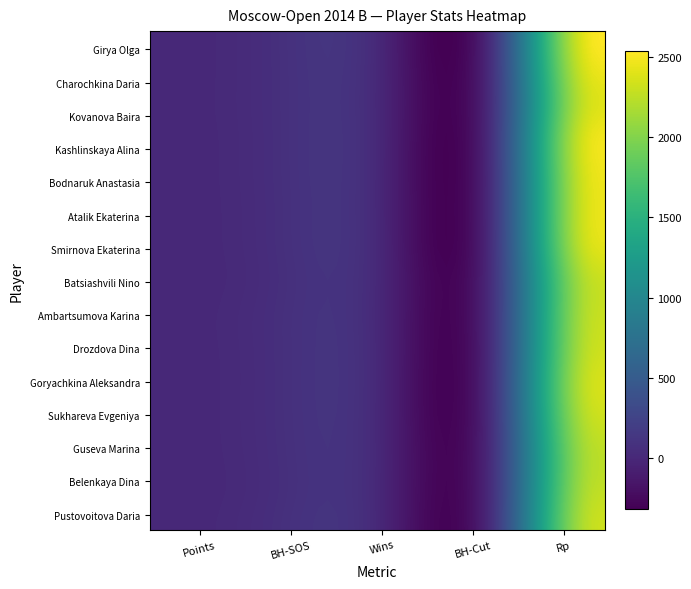

Reading left to right, list all the values displayed in this chart.

Girya Olga: 0=7.5	1=54.0	2=7.0	3=38.5	4=2534.0
Charochkina Daria: 0=7.0	1=53.5	2=6.0	3=39.0	4=2469.0
Kovanova Baira: 0=7.0	1=53.5	2=5.0	3=36.5	4=2397.0
Kashlinskaya Alina: 0=7.0	1=52.0	2=6.0	3=41.0	4=2476.0
Bodnaruk Anastasia: 0=7.0	1=51.5	2=5.0	3=36.5	4=2462.0
Atalik Ekaterina: 0=7.0	1=49.5	2=5.0	3=36.5	4=2446.0
Smirnova Ekaterina: 0=7.0	1=48.5	2=6.0	3=33.0	4=2415.0
Batsiashvili Nino: 0=7.0	1=45.0	2=6.0	3=33.0	4=2301.0
Ambartsumova Karina: 0=6.5	1=51.0	2=4.0	3=34.0	4=2294.0
Drozdova Dina: 0=6.5	1=50.5	2=6.0	3=33.5	4=2322.0
Goryachkina Aleksandra: 0=6.5	1=50.0	2=6.0	3=36.5	4=2360.0
Sukhareva Evgeniya: 0=6.5	1=49.5	2=5.0	3=32.5	4=2304.0
Guseva Marina: 0=6.5	1=46.5	2=6.0	3=30.0	4=2242.0
Belenkaya Dina: 0=6.5	1=45.5	2=5.0	3=32.5	4=2269.0
Pustovoitova Daria: 0=6.0	1=53.0	2=6.0	3=34.0	4=2312.0